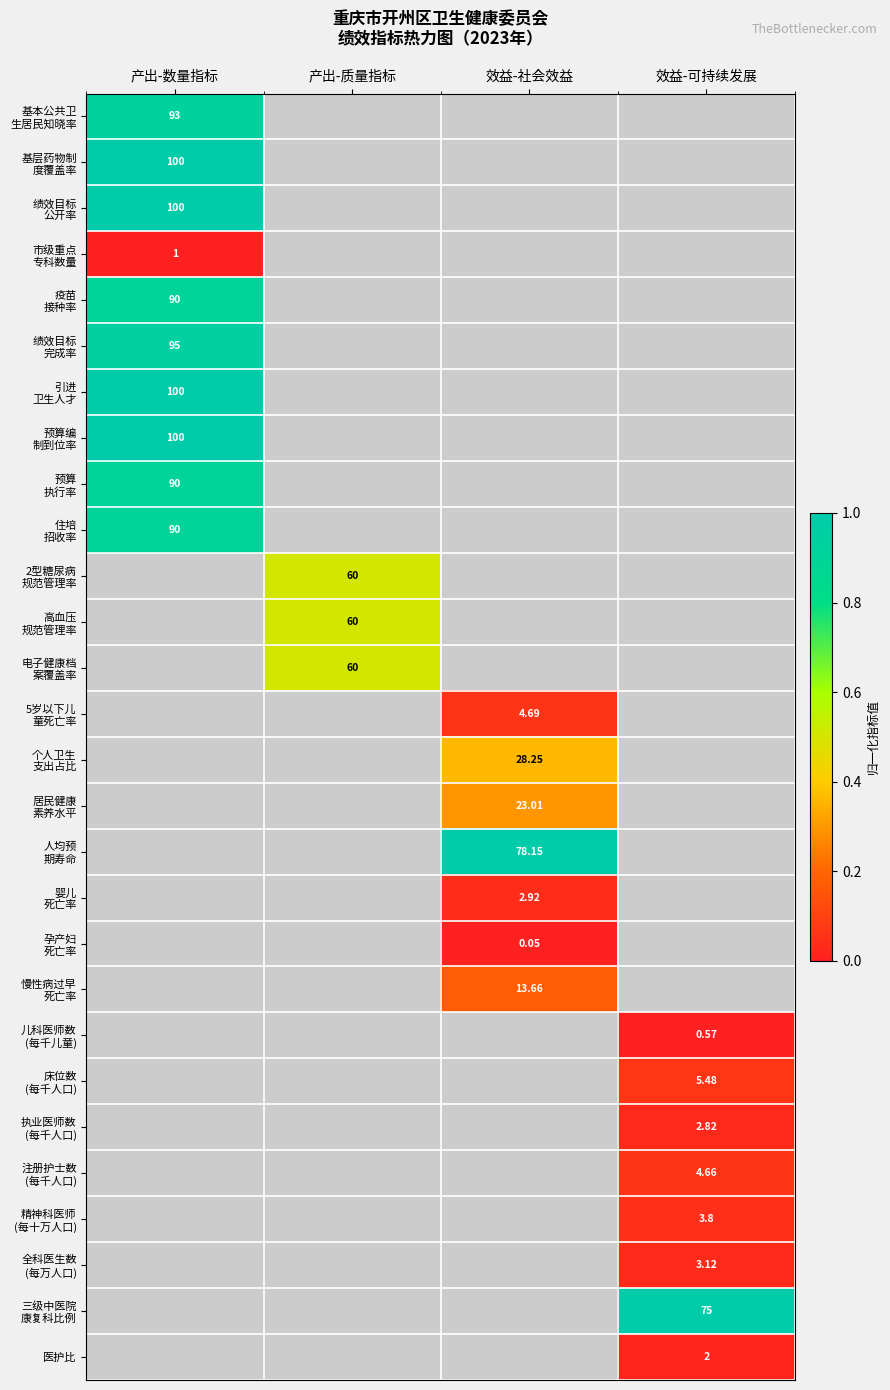

Between 效益-社会效益 and 产出-数量指标, which is larger?

产出-数量指标